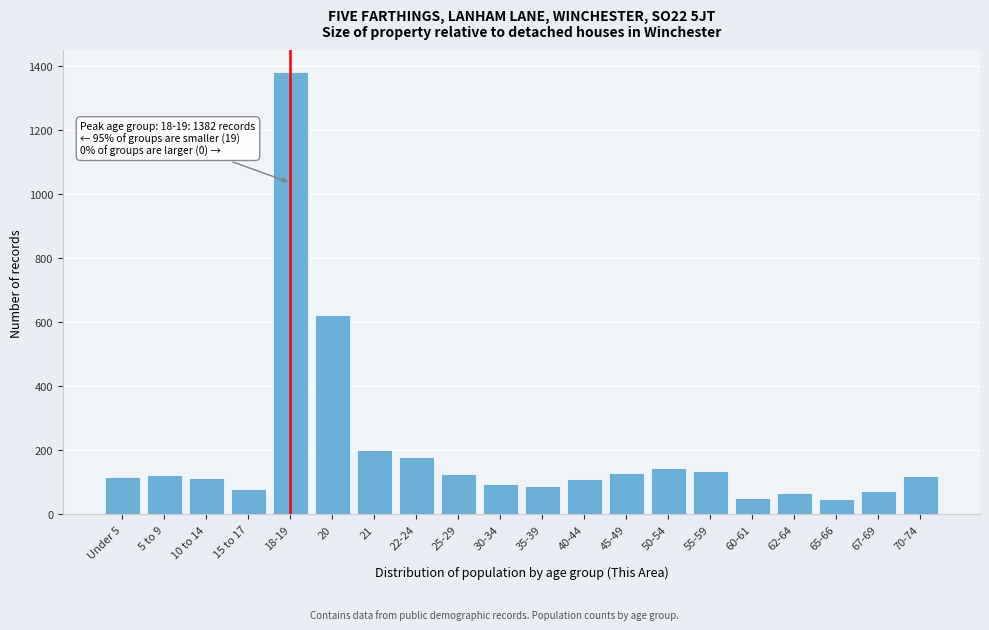

At which category does the chart reach its peak across all series?

18-19